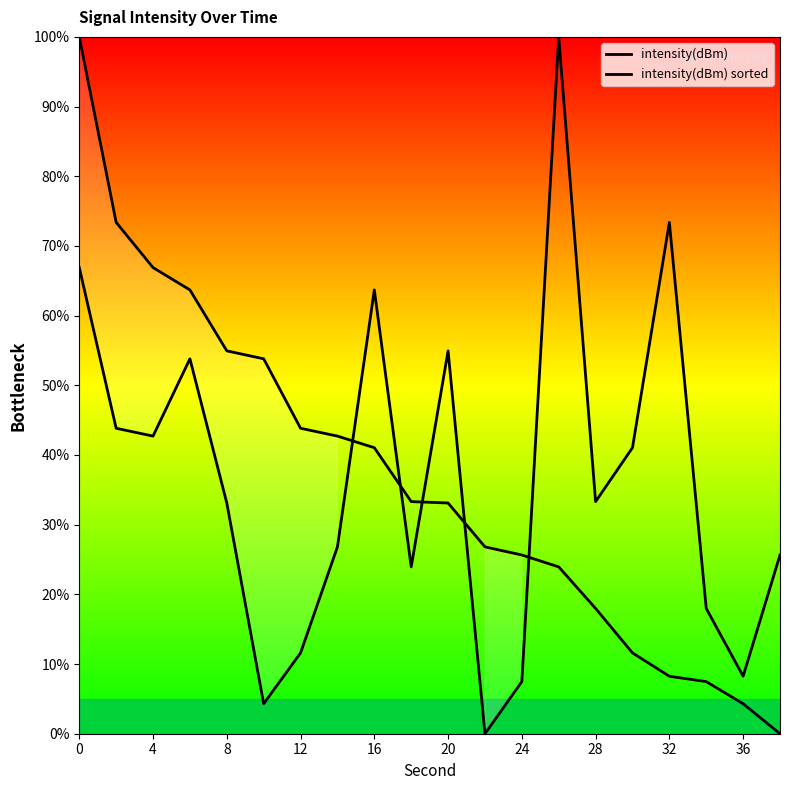

True or false: intensity(dBm) has more than 0 points higher than both neighbors.

True